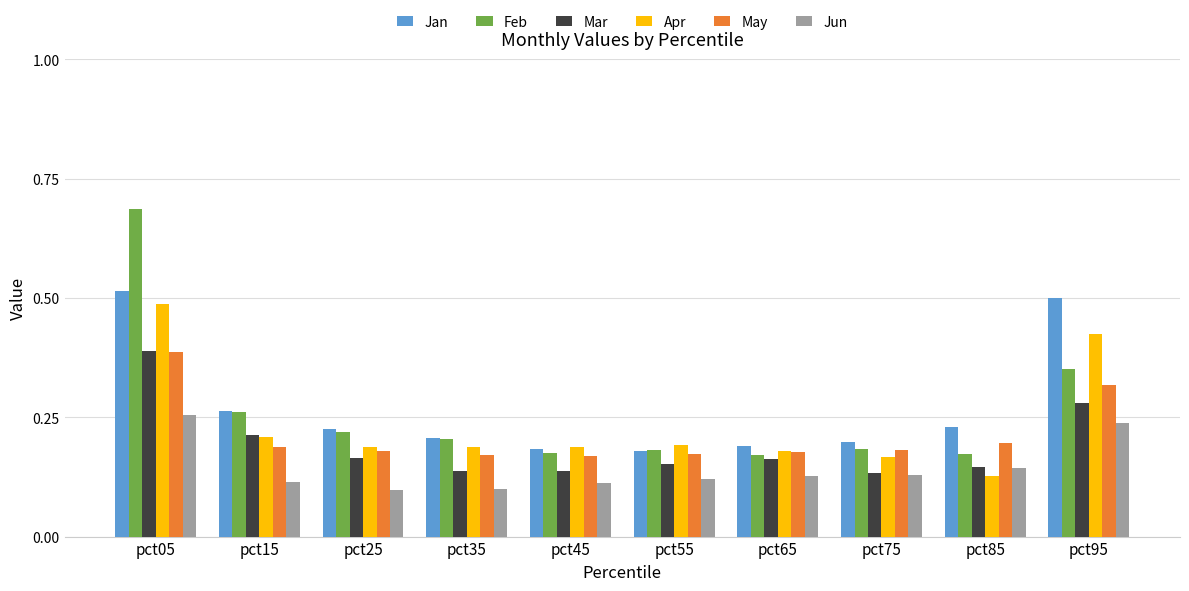

At which category is the sum across all series the highest?

pct05